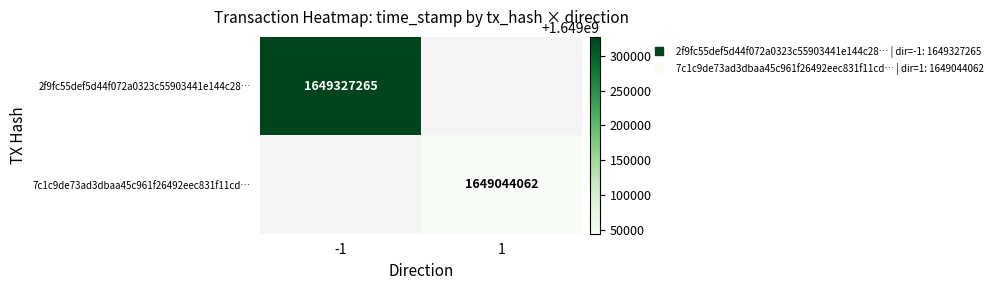

Between 1 and -1, which is larger?

-1